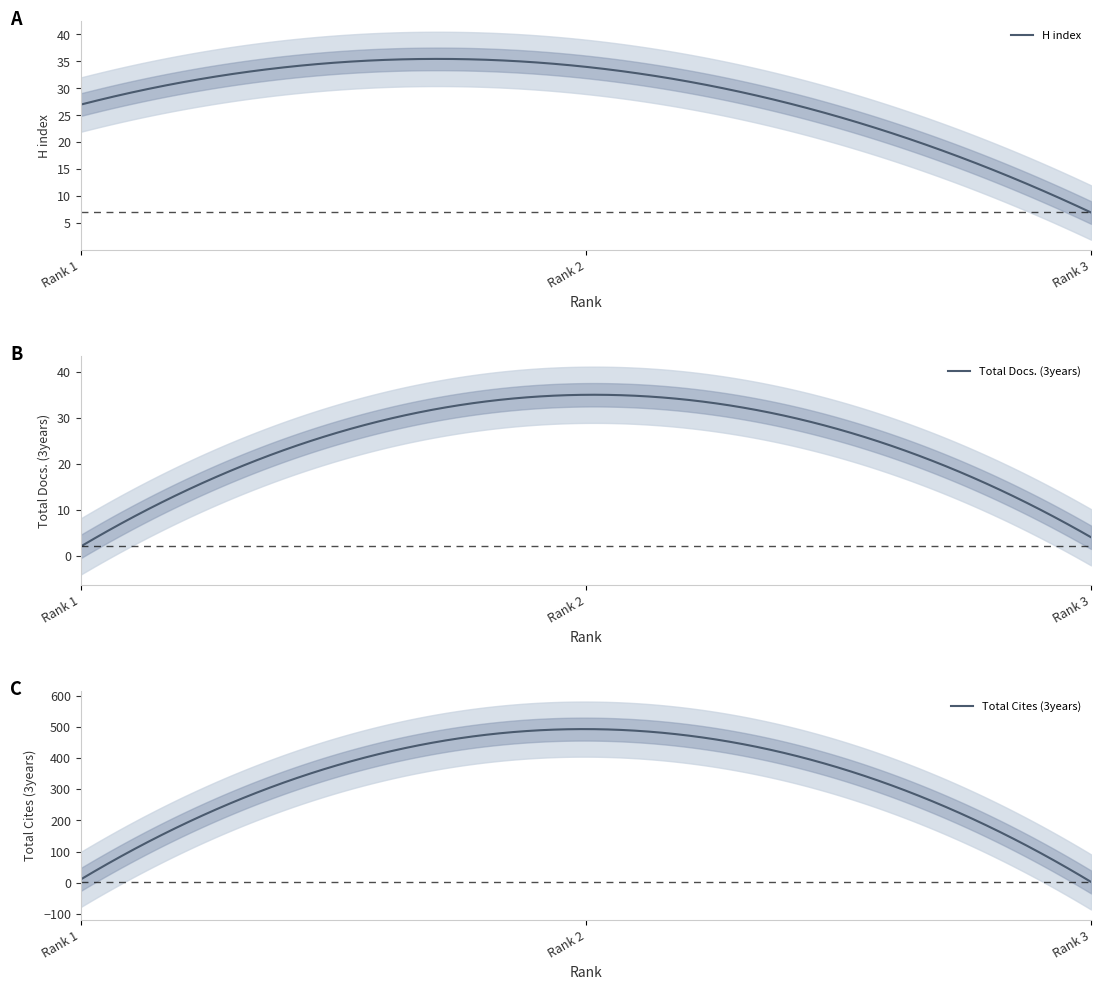

At which category is the sum across all series the highest?

2